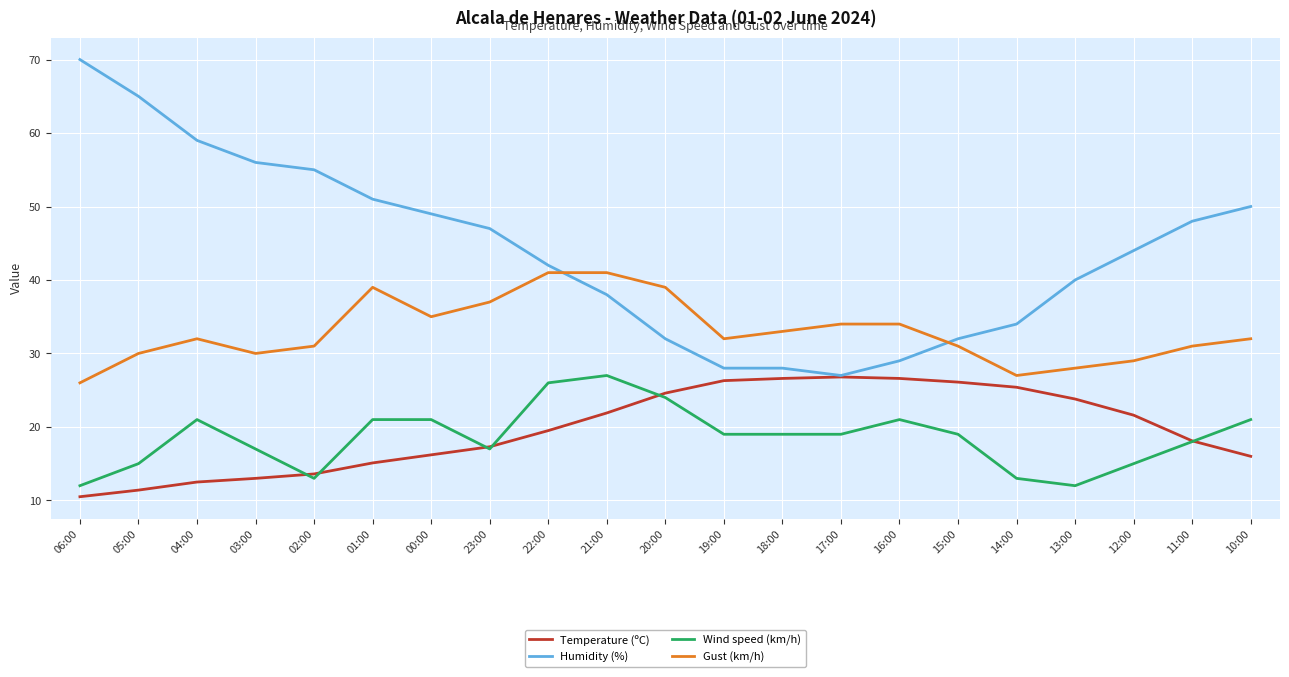

Does the chart display data point markers on the line(s)?

No